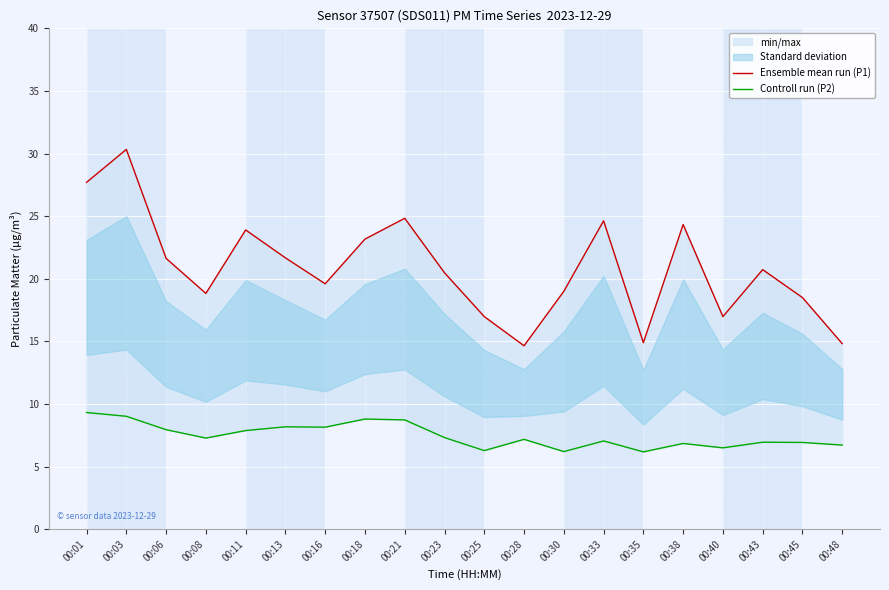

What are all the series names shown in the legend?

Ensemble mean run (P1), Controll run (P2)